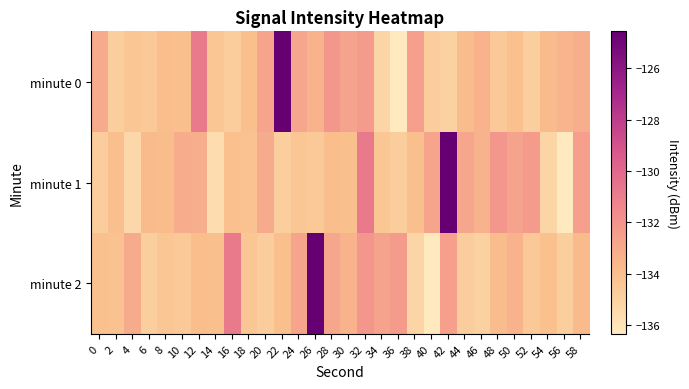

What is the difference between the highest and lowest values at 38?

2.7